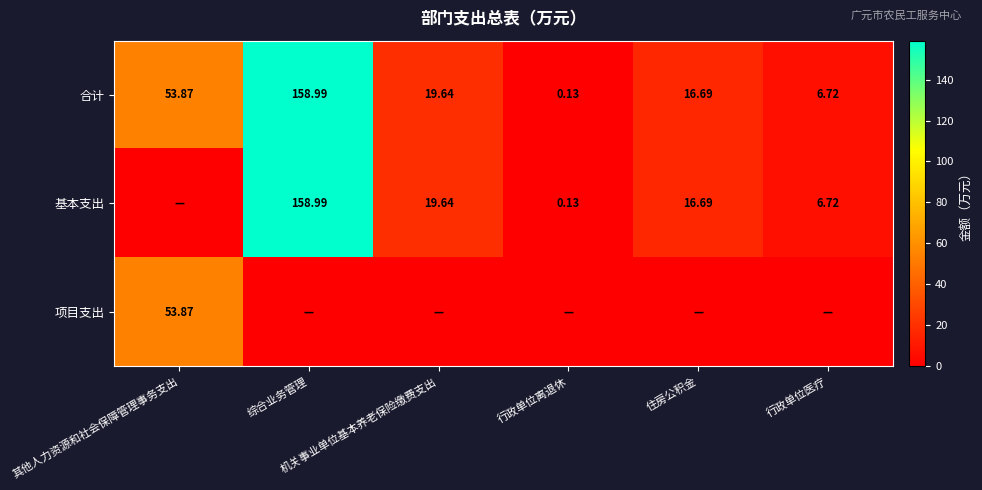

Which series changed the most between 综合业务管理 and 住房公积金?

合计